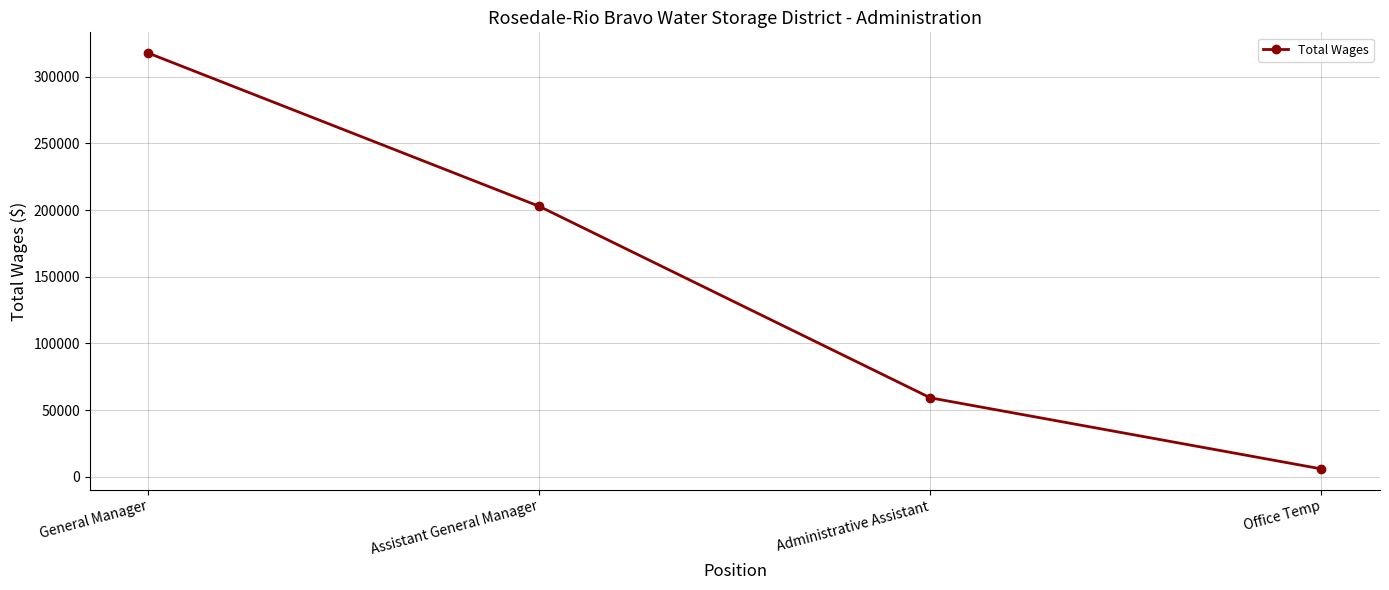

Which has a higher value, Administrative Assistant or Office Temp?

Administrative Assistant